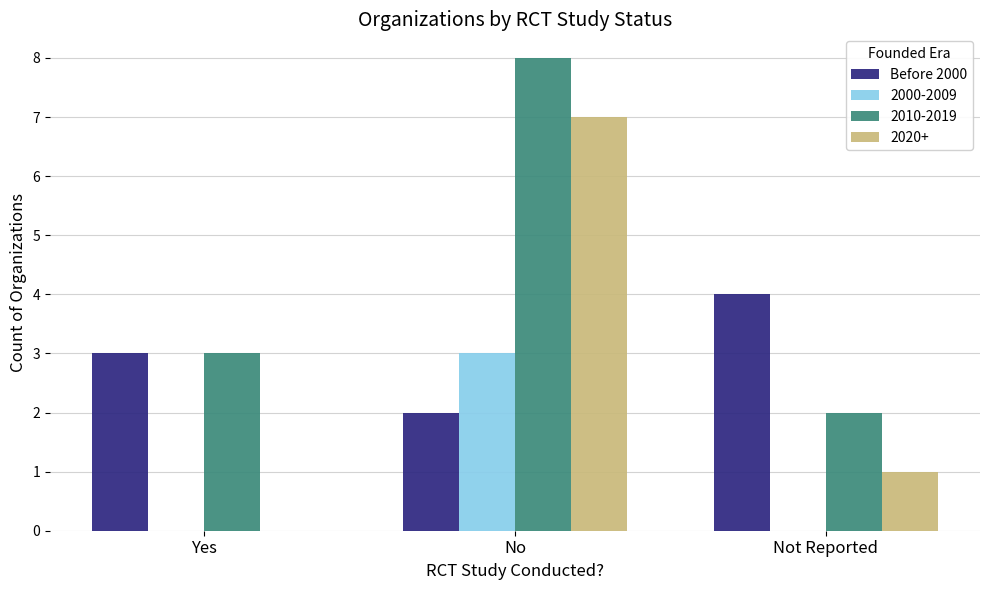

How many positive values does the 2020+ series have?

2